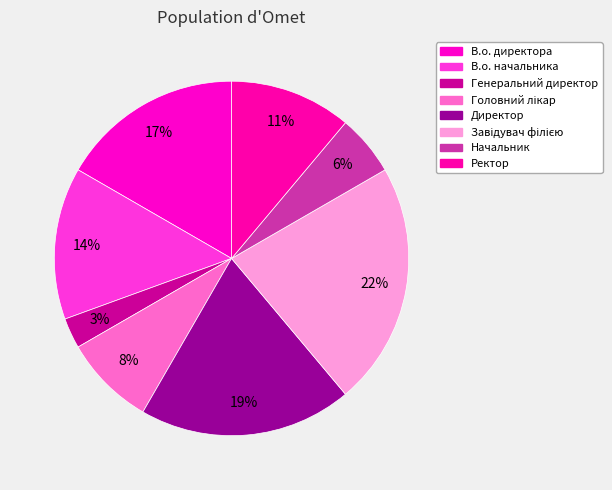

Which slice is the largest?

Завідувач філією